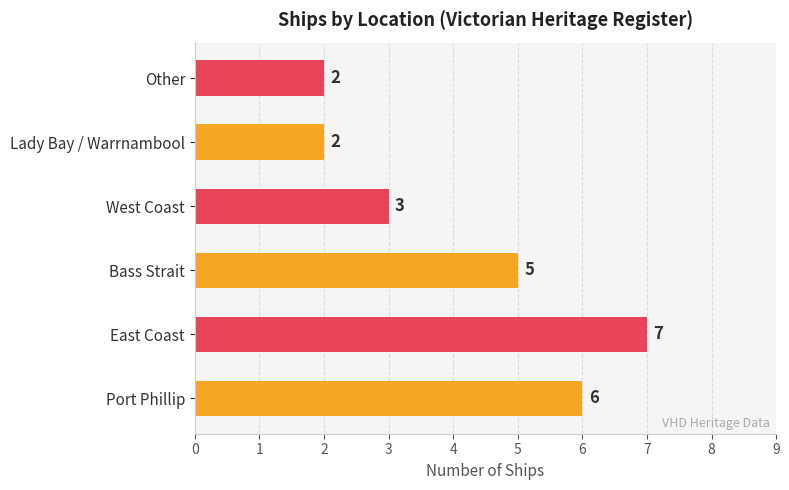

The value at East Coast is 2. True or false?

False